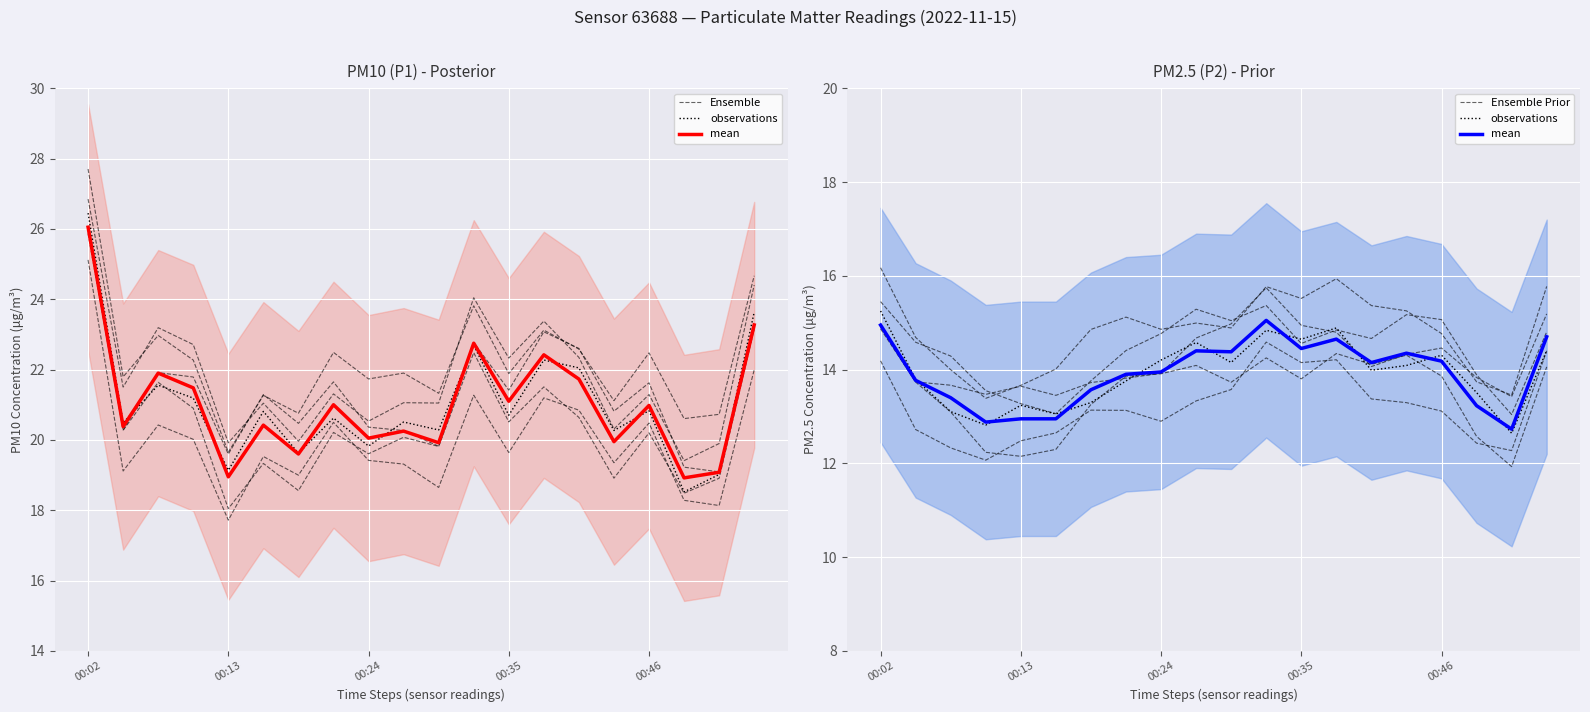

Does the chart display data point markers on the line(s)?

No